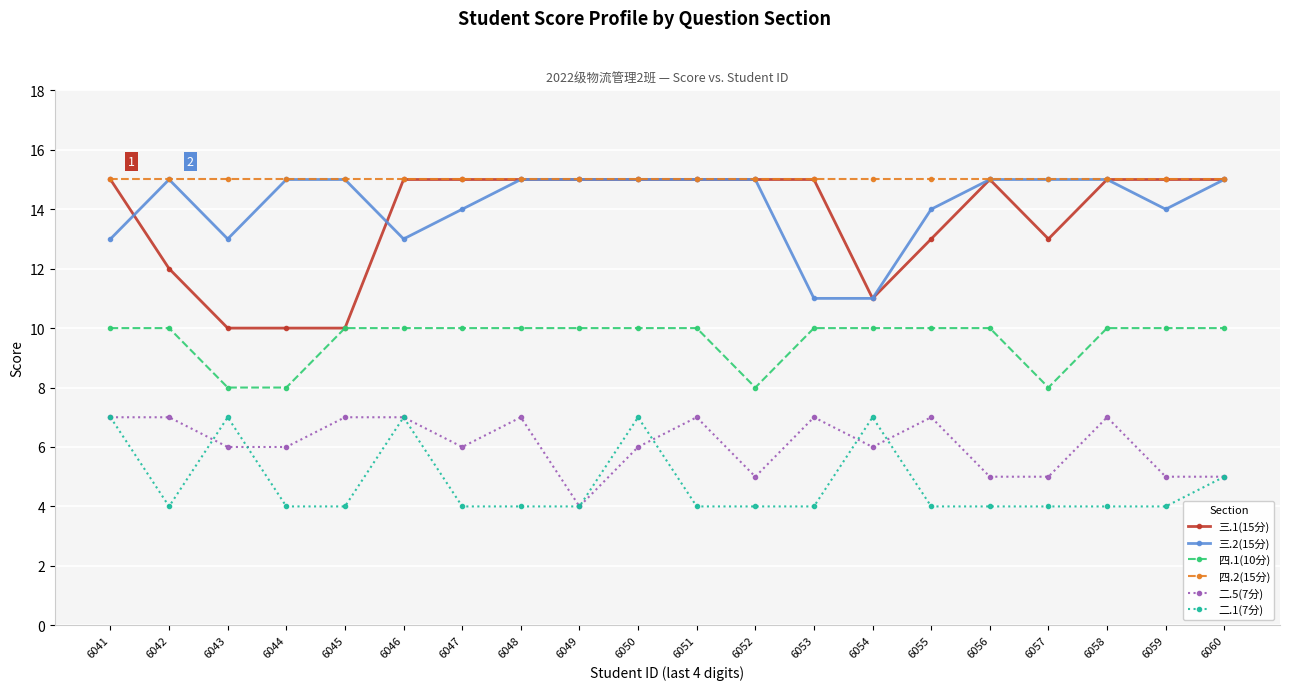

True or false: 三.1(15分) and 二.1(7分) intersect in this chart.

False